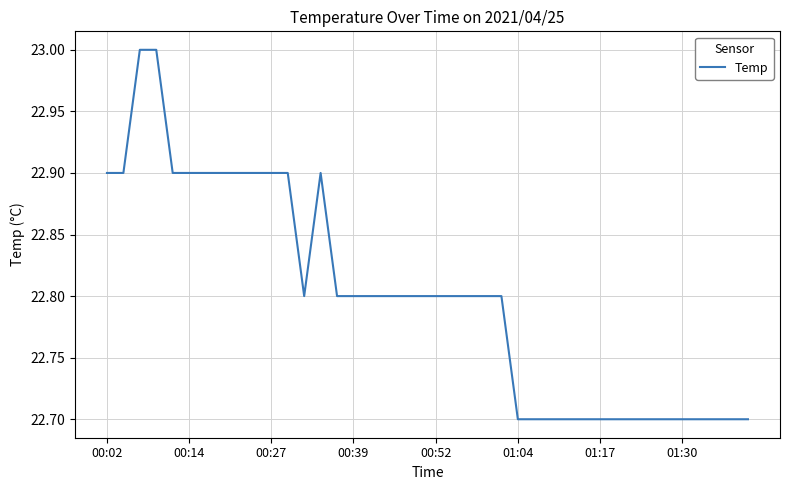

What is the maximum value shown in the chart?

23.0